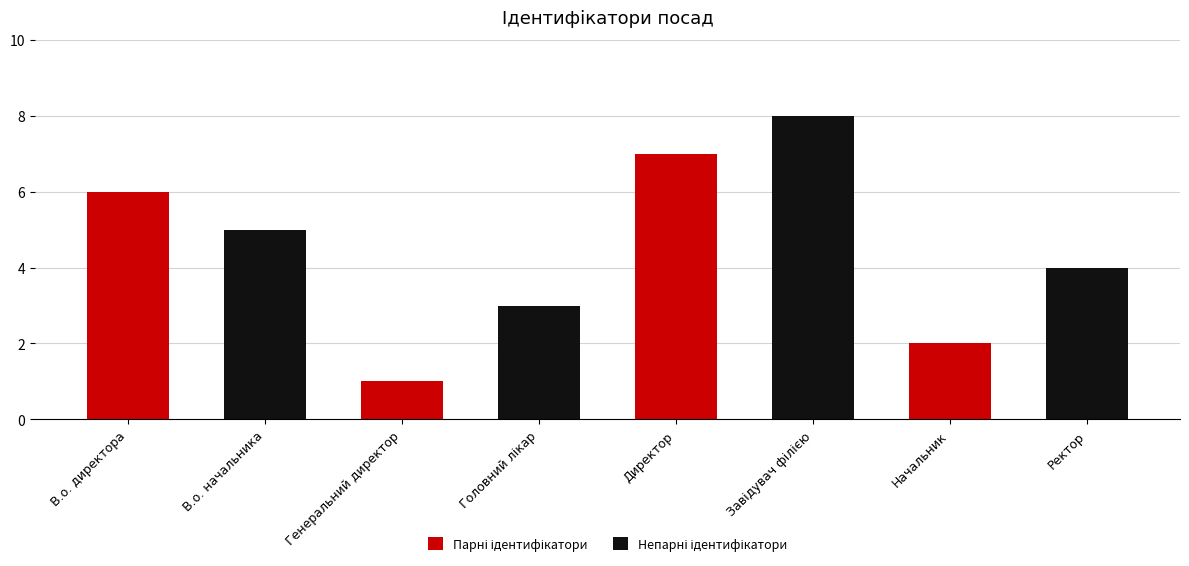

Where does the Парні ідентифікатори series first go above 1?

В.о. директора